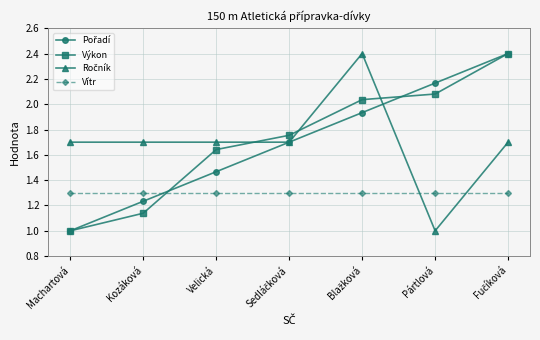

The value of Vítr at Kozáková is 1.3. True or false?

True